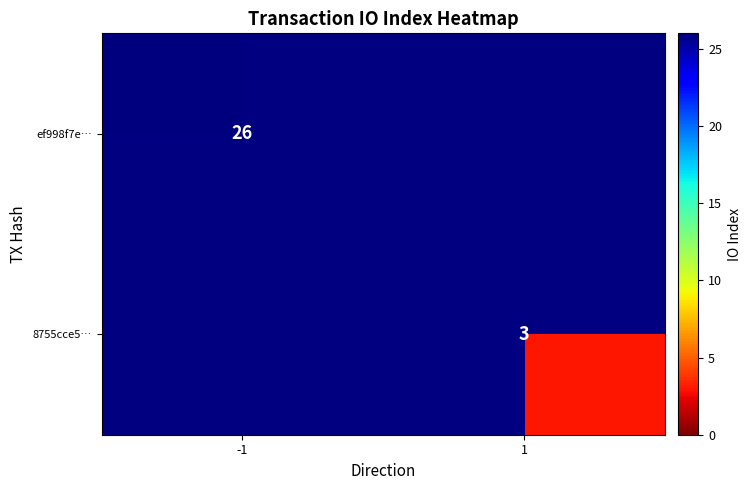

The 8755cce5… series shows 4 at 1. True or false?

False